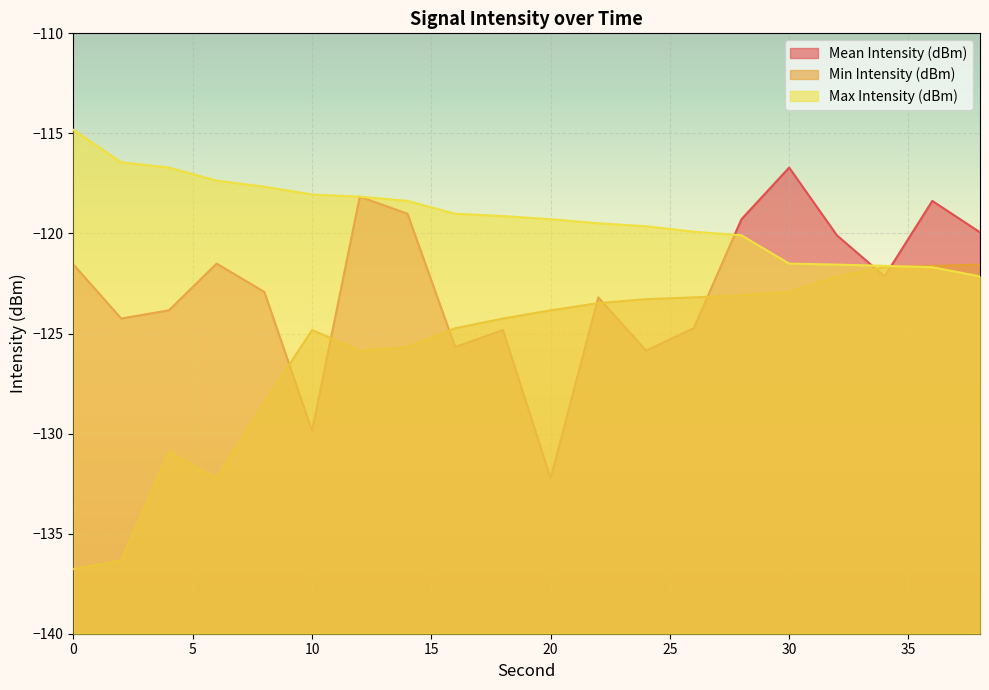

What is the difference between the maximum and minimum values in the Mean Intensity (dBm) series?

15.5